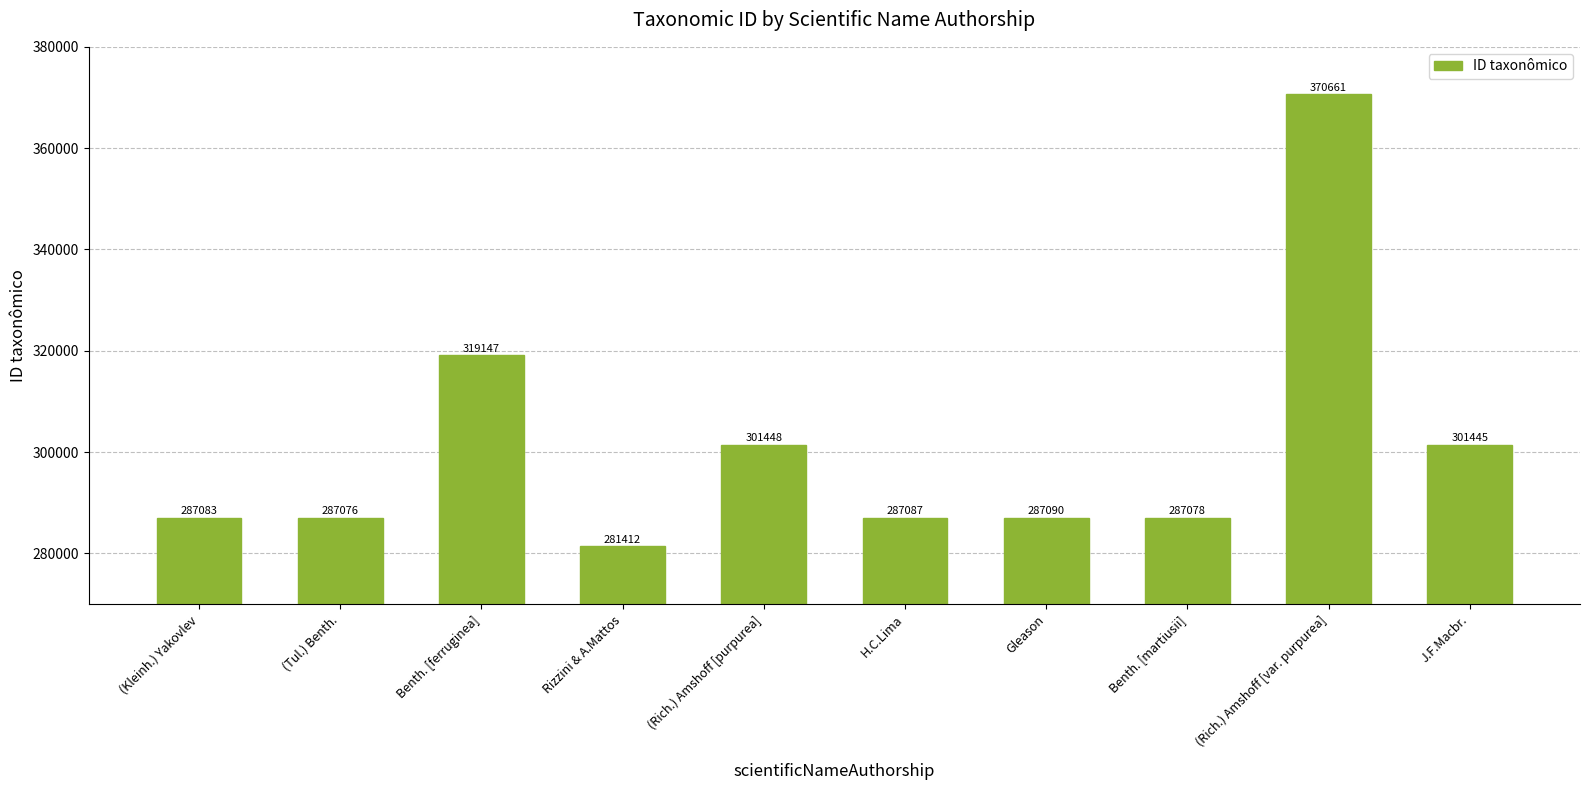

What value does the data have at Benth. [martiusii]?

287078